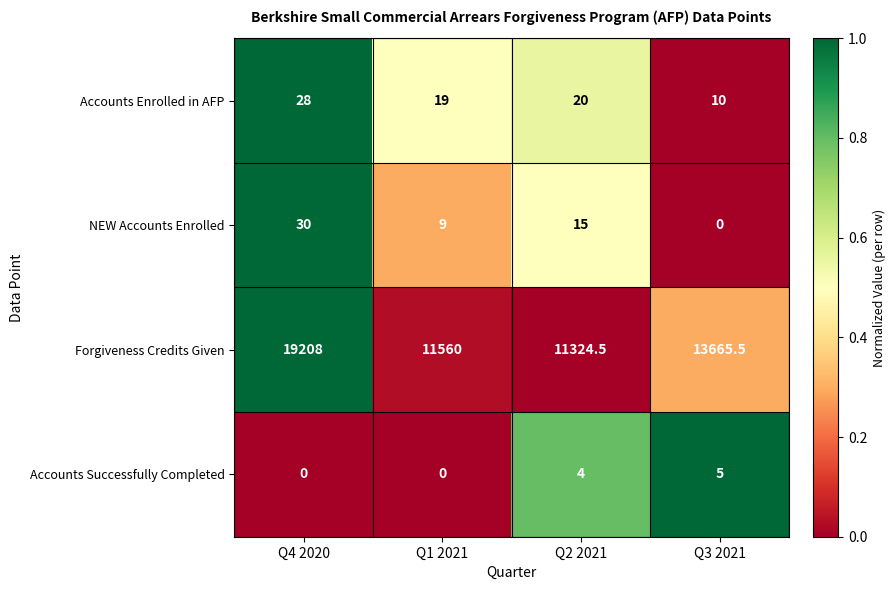

What is the difference between the second highest and minimum values in the NEW Accounts Enrolled series?

15.0